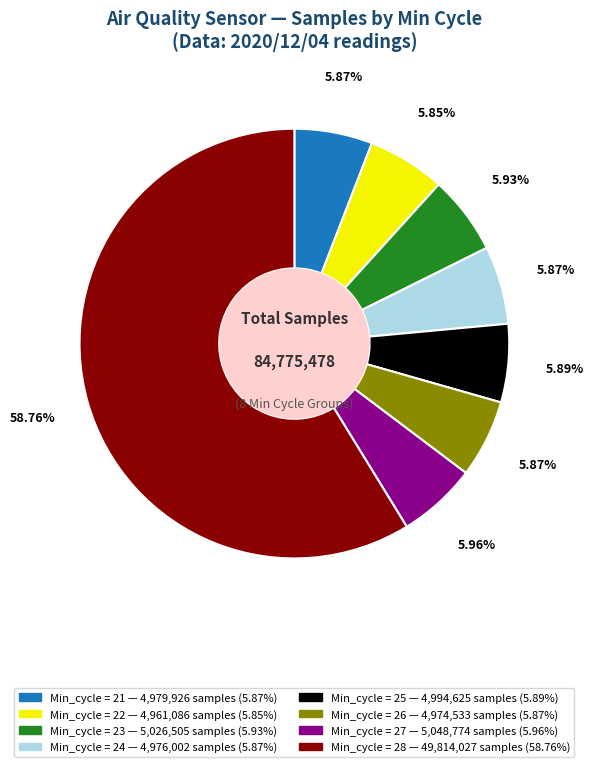

Is there any slice that represents more than half of the pie?

Yes